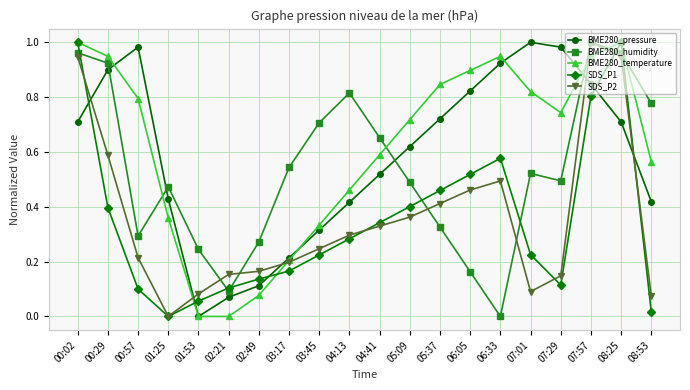

Which series ends up on top after the final intersection of BME280_humidity and BME280_temperature?

BME280_humidity